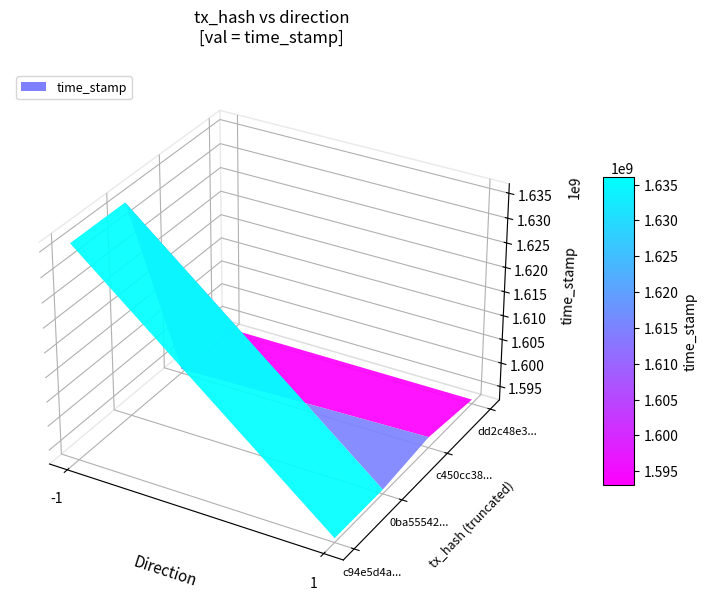

The value of dd2c48e38ec7b2186ba2d03df6c977164c6e124 at time_stamp is 1020943754. True or false?

False